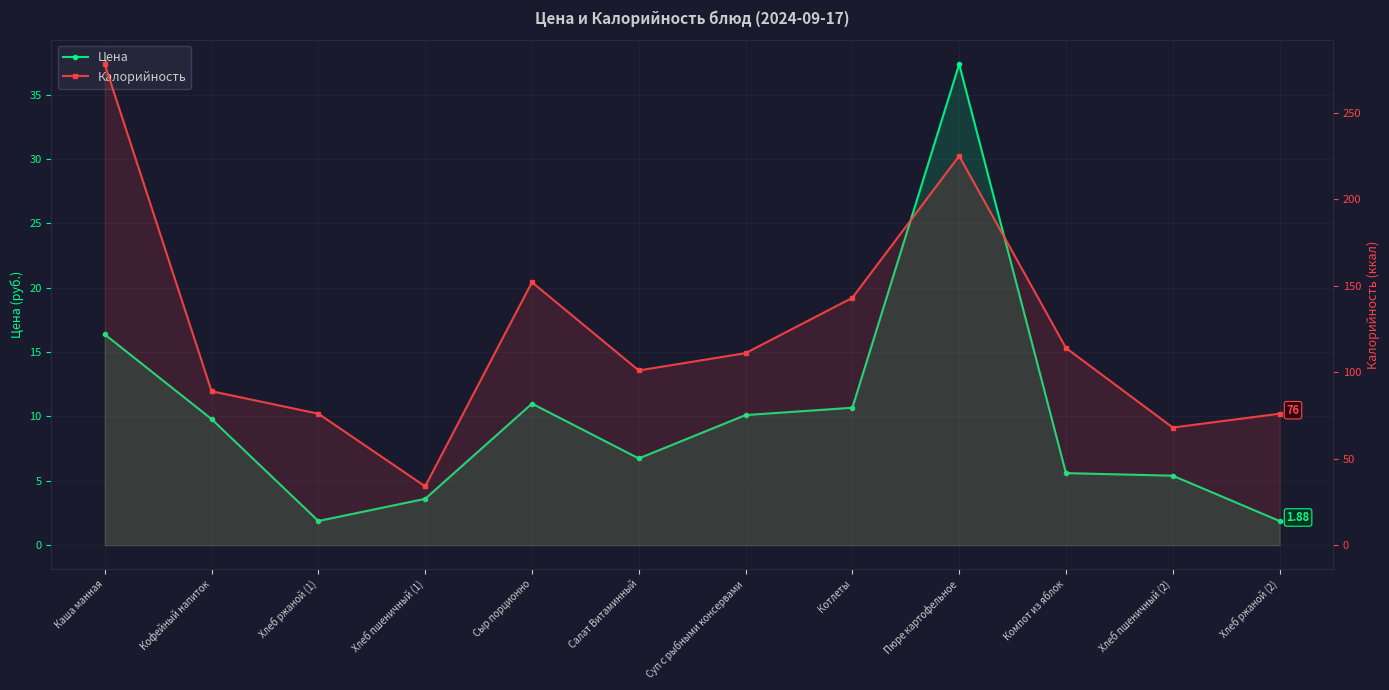

List the series in order of their peak value, lowest first.

Цена, Калорийность